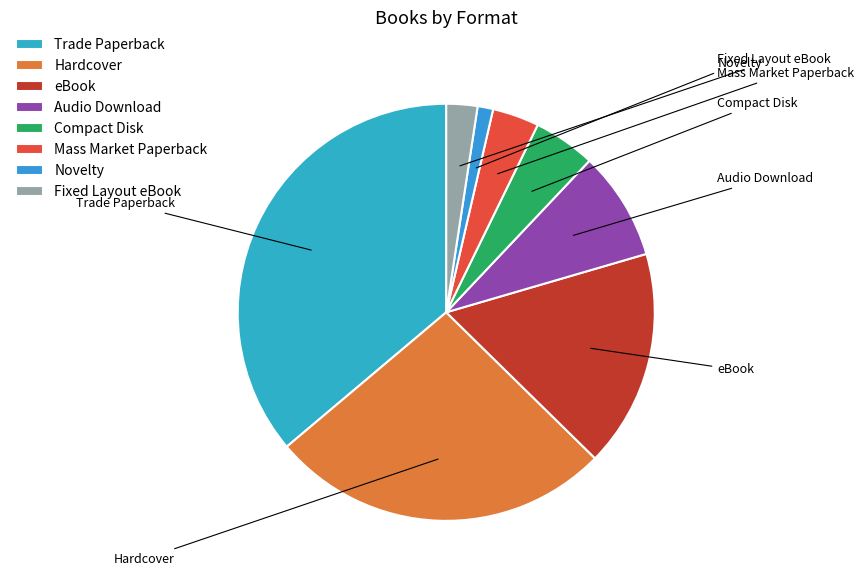

To the nearest percent, what is the difference between the Compact Disk and Fixed Layout eBook slice percentages?

2%